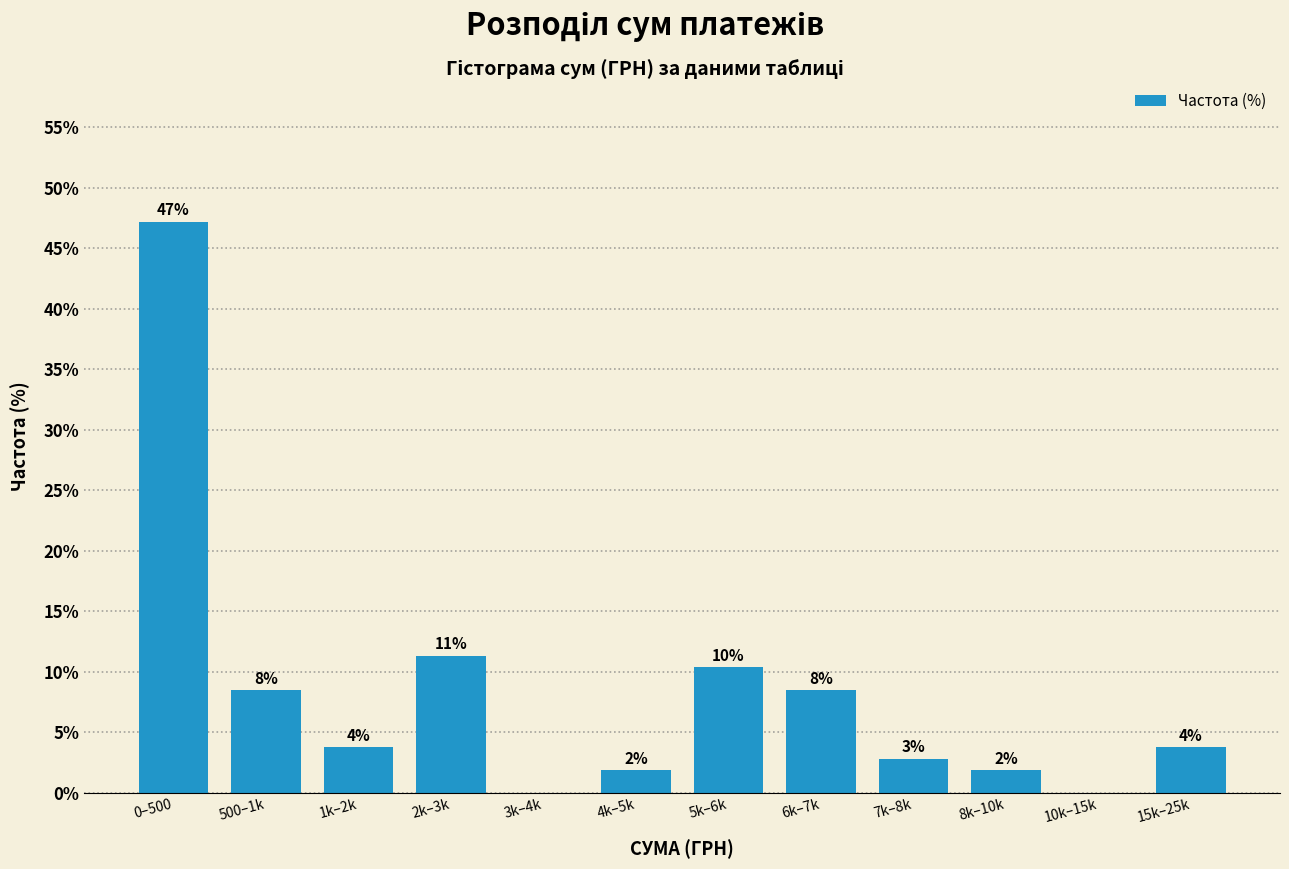

Are the bars horizontal?

No